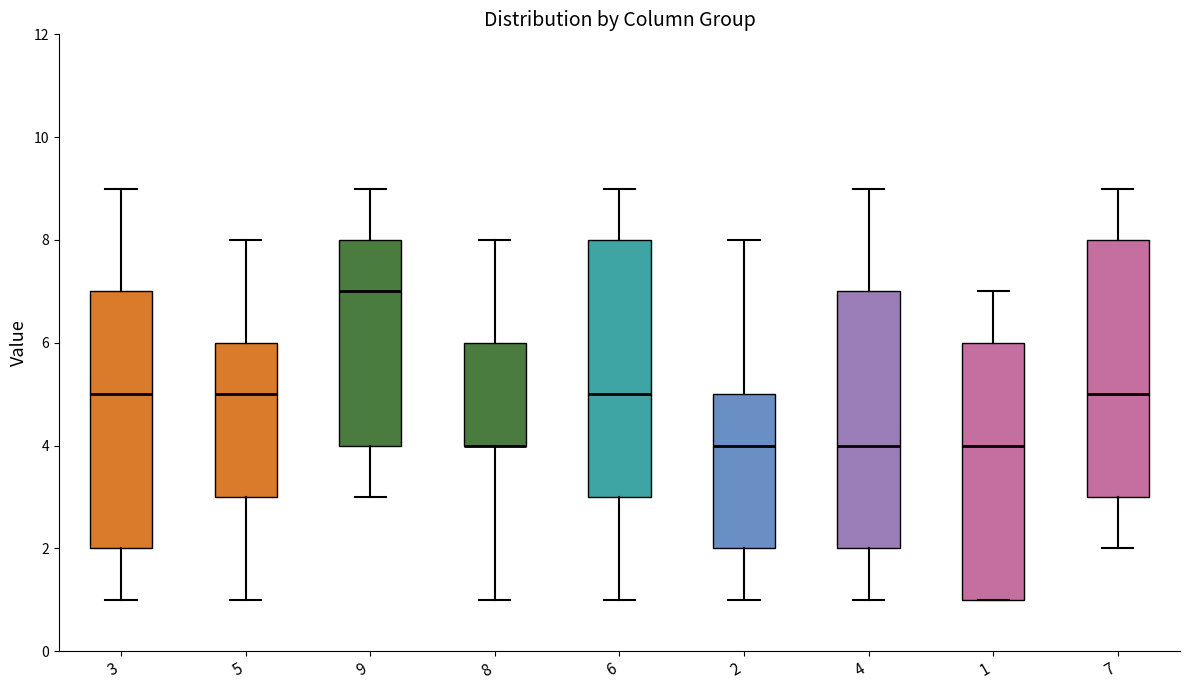

Reading left to right, transcribe this box plot: for each box, give where its median line is, the range the box spans, and where its two whiskers end, as read against the y-axis. The values are not printed on the chart, so give them approximately, as read against the axis.

3: median 5, box 2 to 7, whiskers 1 to 9
5: median 5, box 3 to 6, whiskers 1 to 8
9: median 7, box 4 to 8, whiskers 3 to 9
8: median 4 (drawn on the box's lower edge), box 4 to 6, whiskers 1 to 8
6: median 5, box 3 to 8, whiskers 1 to 9
2: median 4, box 2 to 5, whiskers 1 to 8
4: median 4, box 2 to 7, whiskers 1 to 9
1: median 4, box 1 to 6, whiskers 1 to 7
7: median 5, box 3 to 8, whiskers 2 to 9